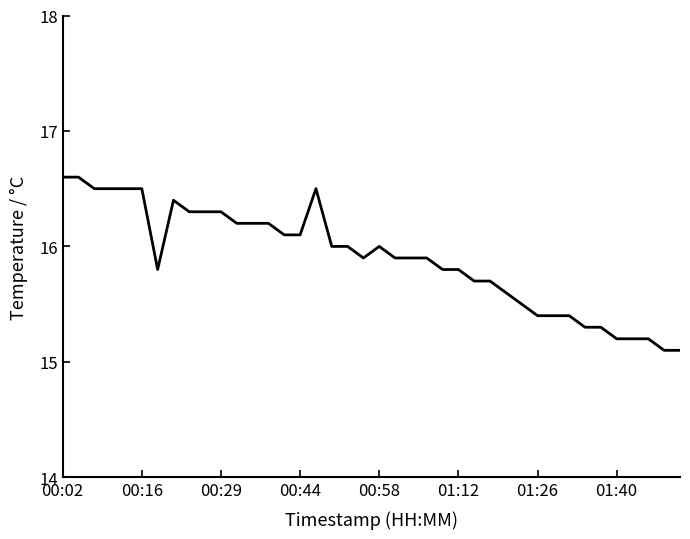

Does the chart have visible grid lines?

No